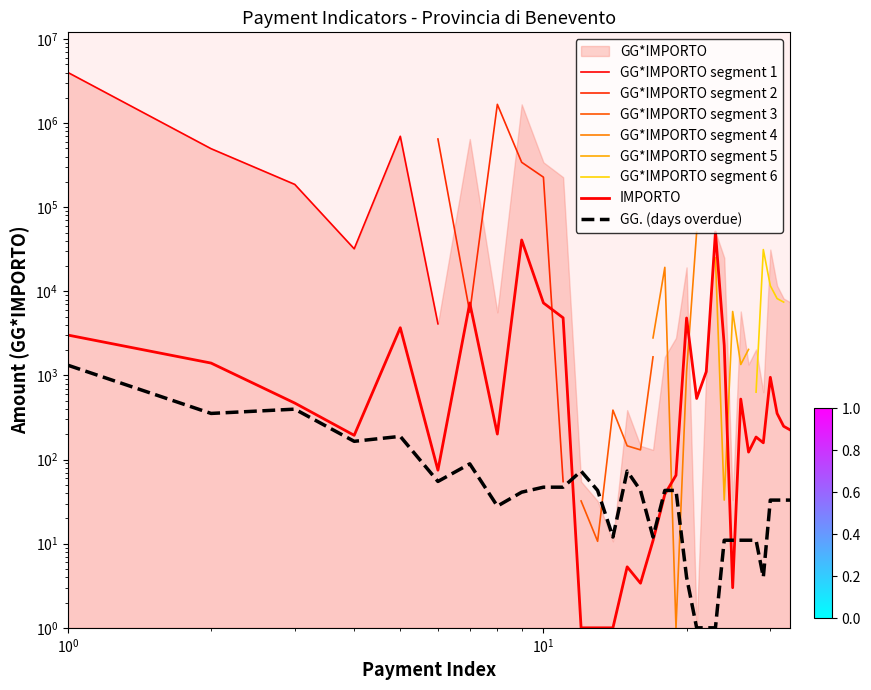

What is the lowest value of the GG. series?

1.0